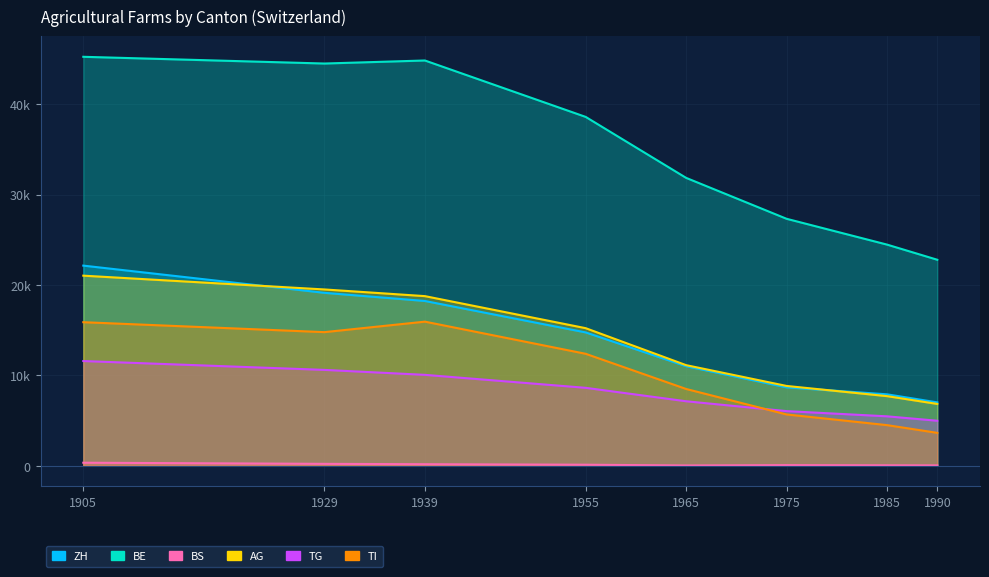

At which label is TI closest to 9798?

1965